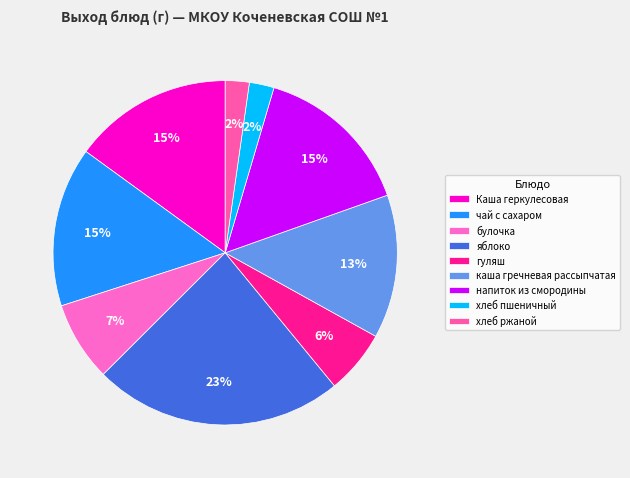

Which slice is the largest?

яблоко